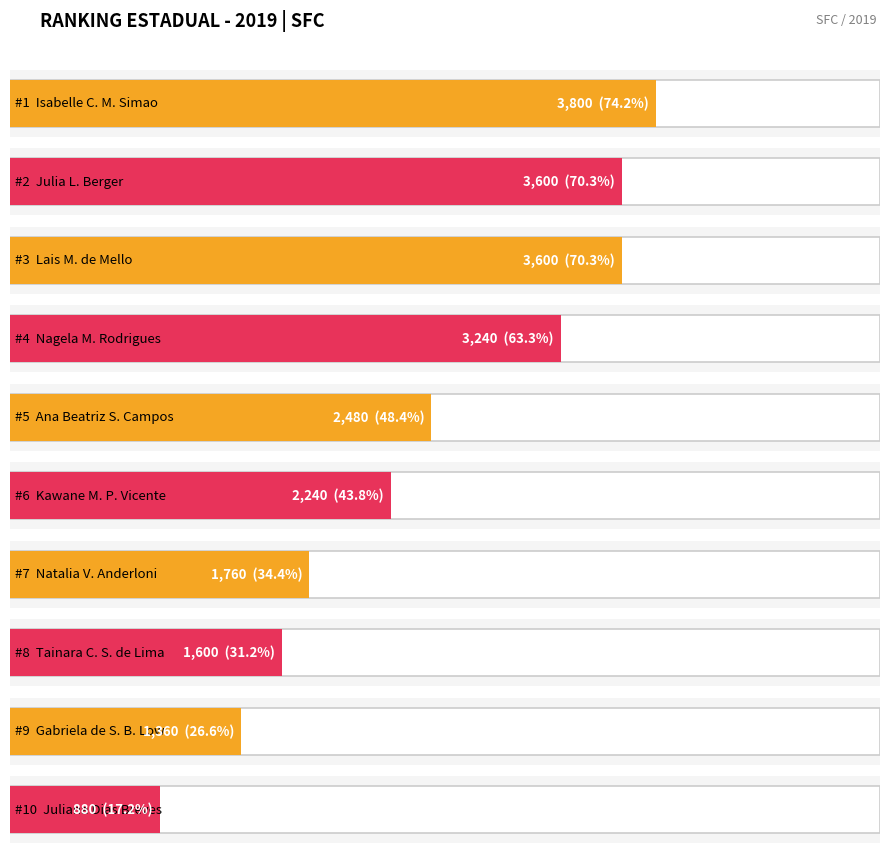

Rank the categories by value from highest to lowest.

Isabelle Cristina Mattielo Simao, Julia Luiza Berger, Lais Mattos de Mello, Nagela Macanha Rodrigues, Ana Beatriz Souza Campos, Kawane Maria Penha Vicente, Natalia Veronica Anderloni, Tainara Camily Sehn de Lima, Gabriela de Souza Bernardino Low, Juliana Dias Breves